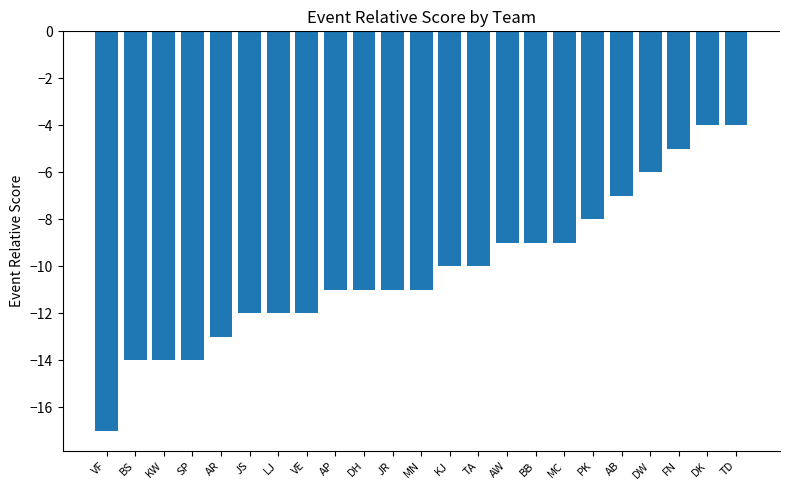

Count the number of values greater than -11.

11